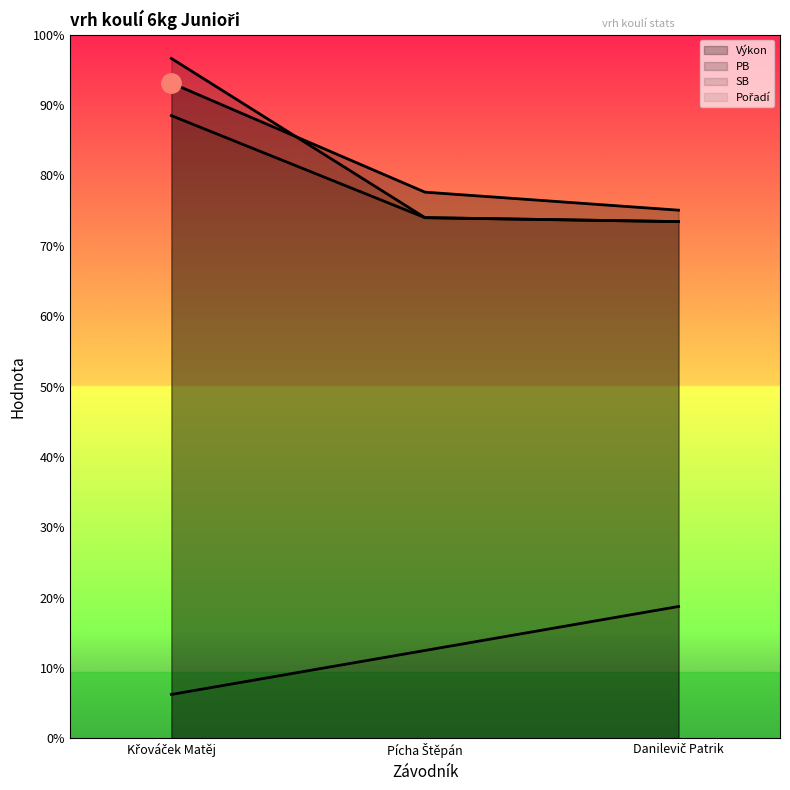

True or false: Pořadí has a value of 3.0 at Danilevič Patrik.

True